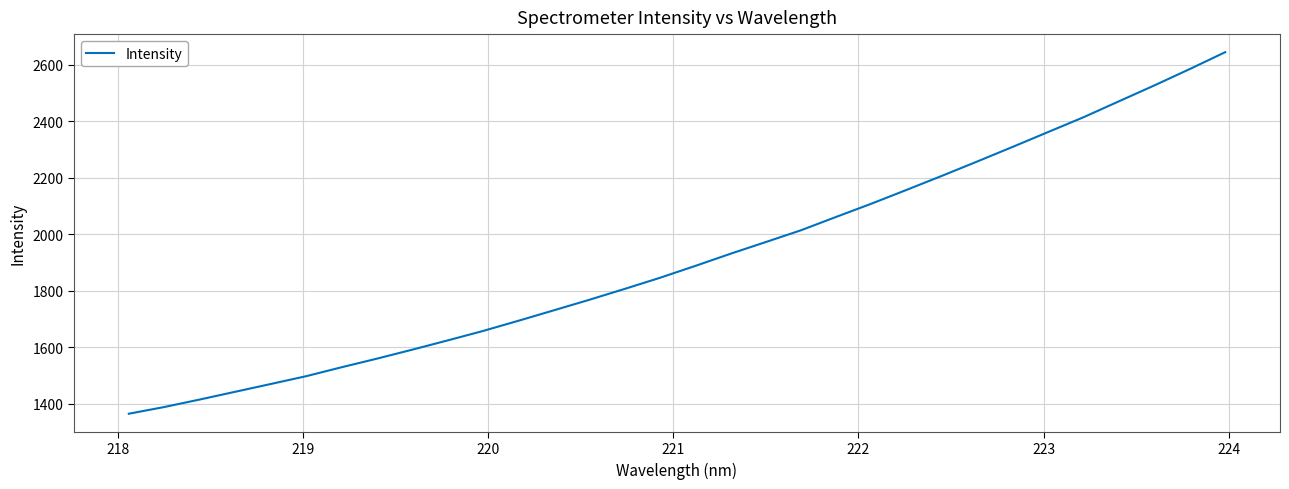

What is the smallest value displayed?

1364.6